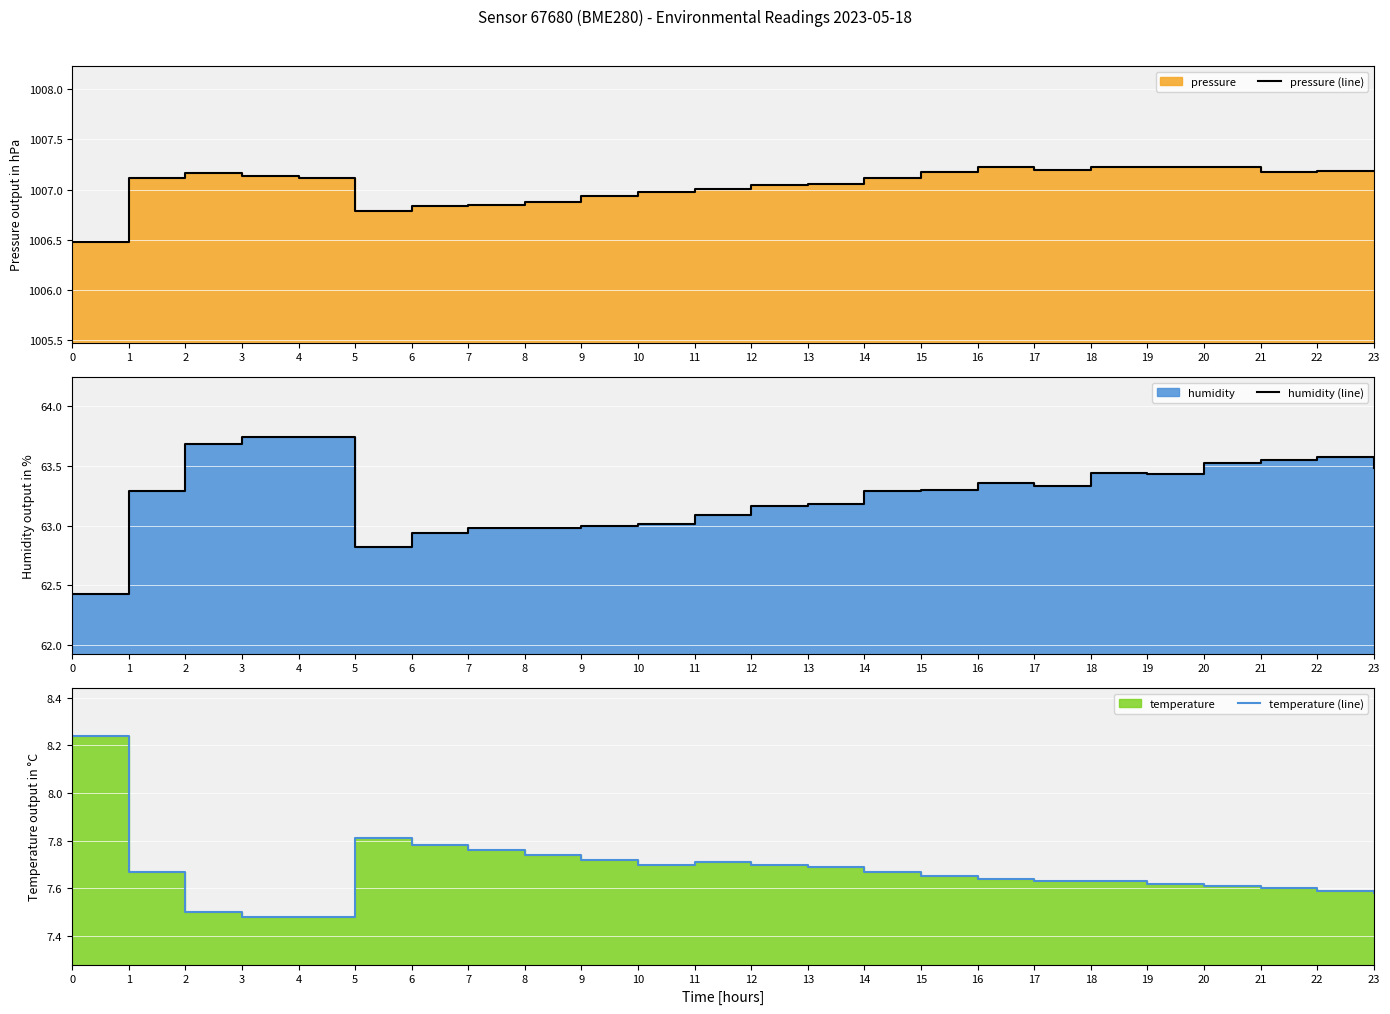

What is the maximum value for temperature (line)?

8.2